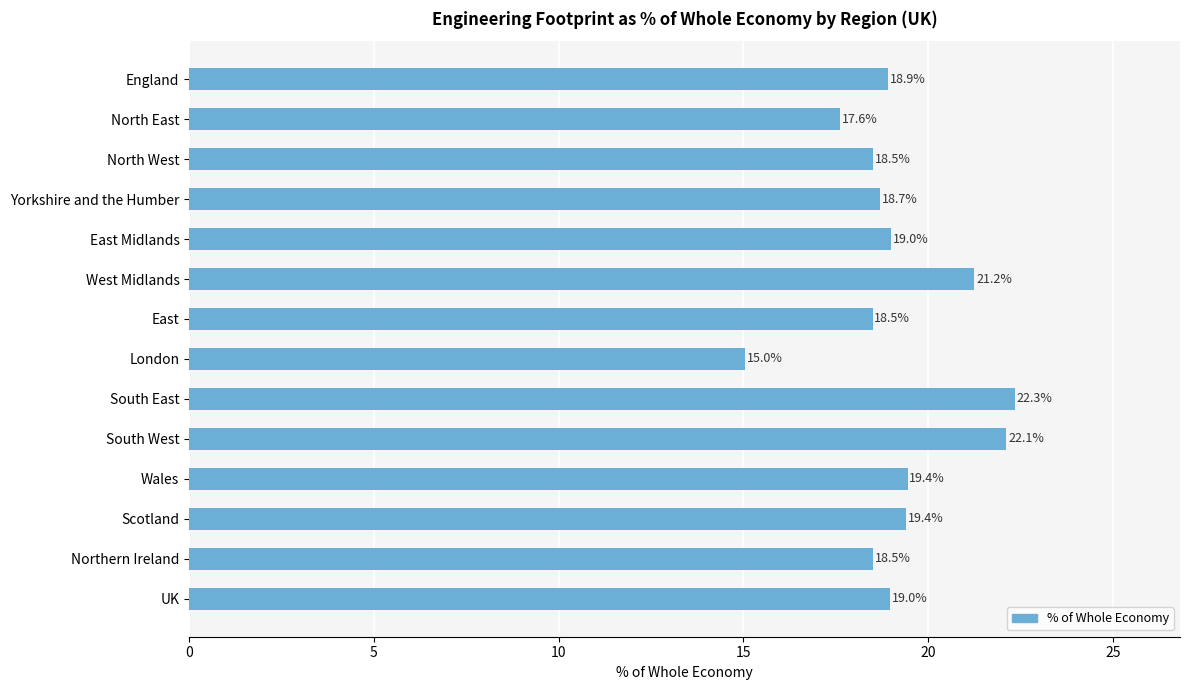

What is the difference between the maximum and minimum values?

7.3